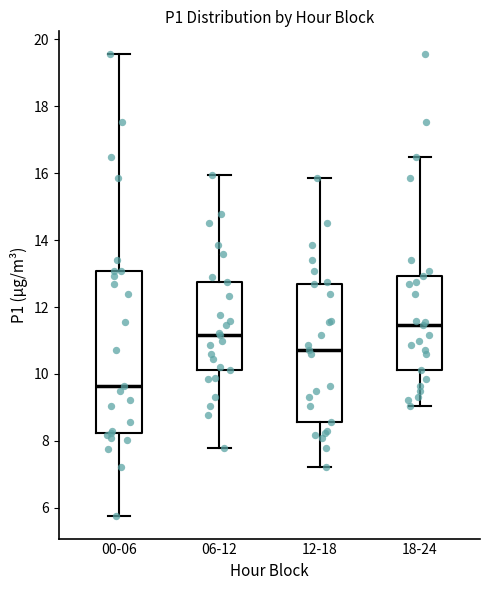

Where is the lower edge of the box for 12-18 on the y-axis? The values are not printed on the chart, so give them approximately, as read against the axis.

8.6